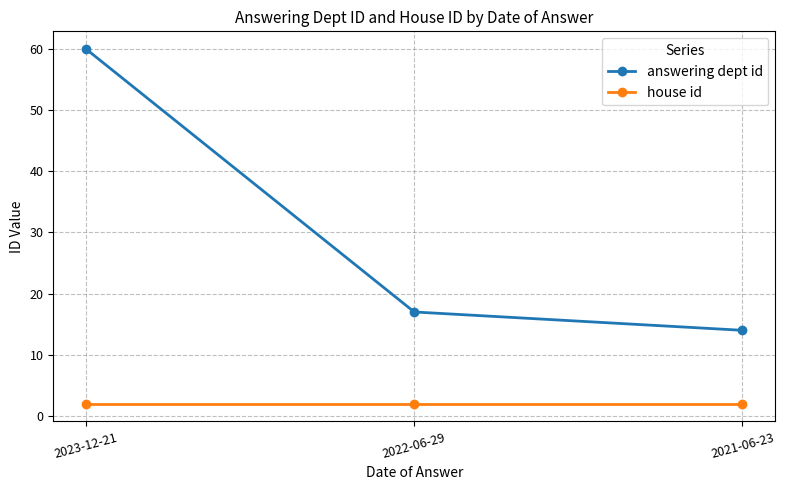

Which label corresponds to the largest value in the chart?

2023-12-21